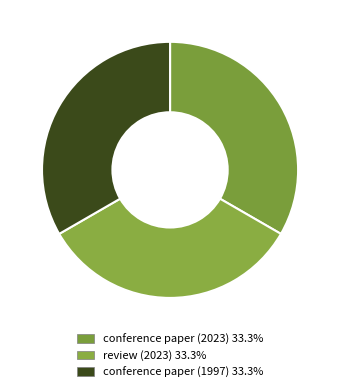

How much of the chart is everything except conference paper (2023)?

66.5%